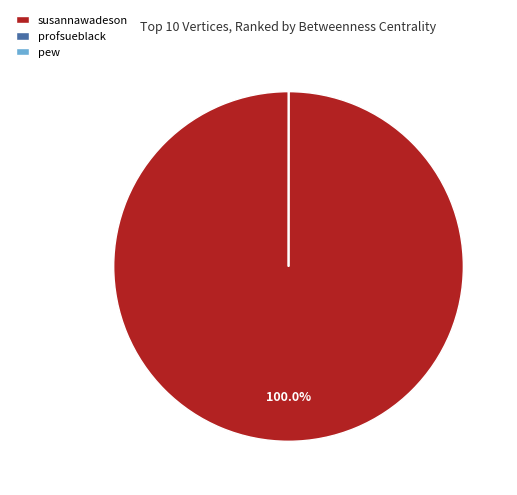

Does any single category account for the majority?

Yes